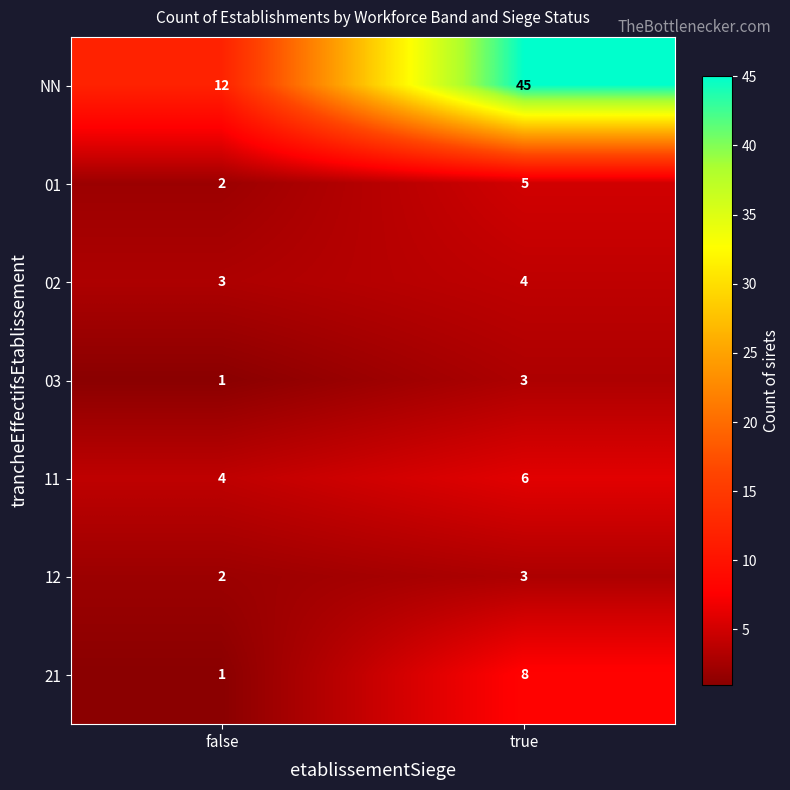

What is the difference between the highest and lowest values at true?

42